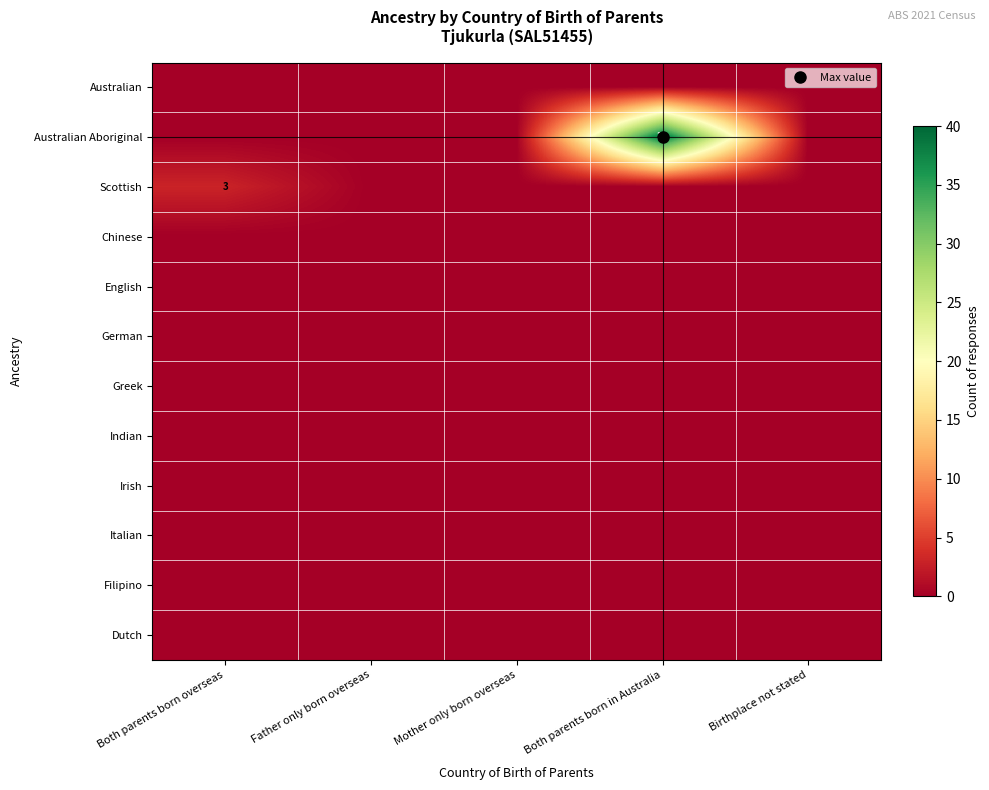

Which has a higher value, Father only born overseas or Mother only born overseas?

Father only born overseas